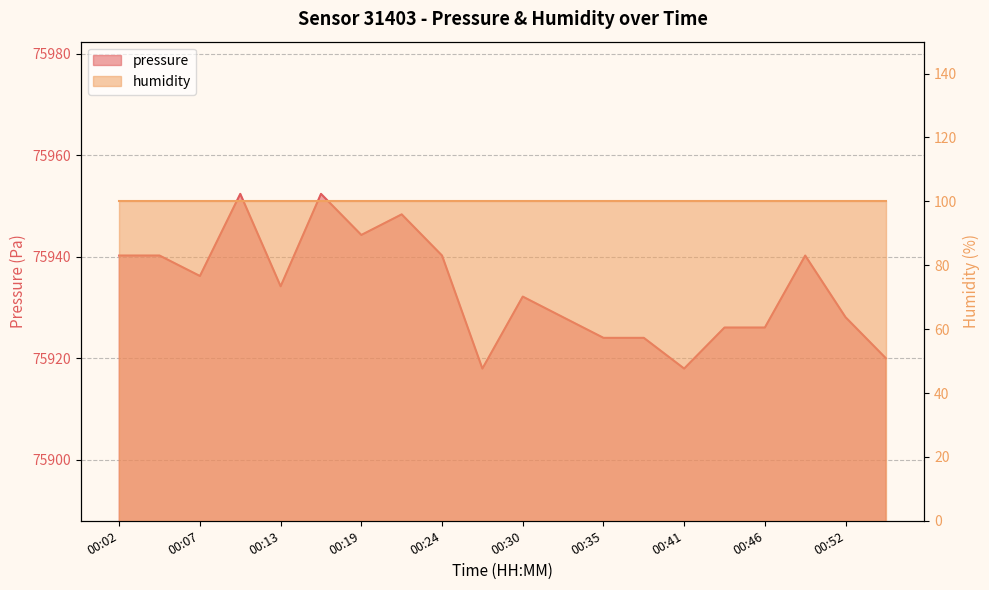

Where is the first local maximum?

00:10